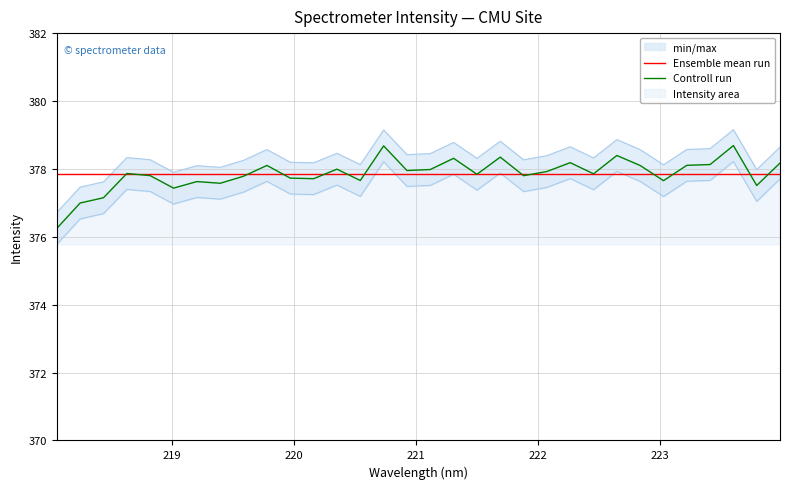

What is the highest value of the Controll run series?

378.7